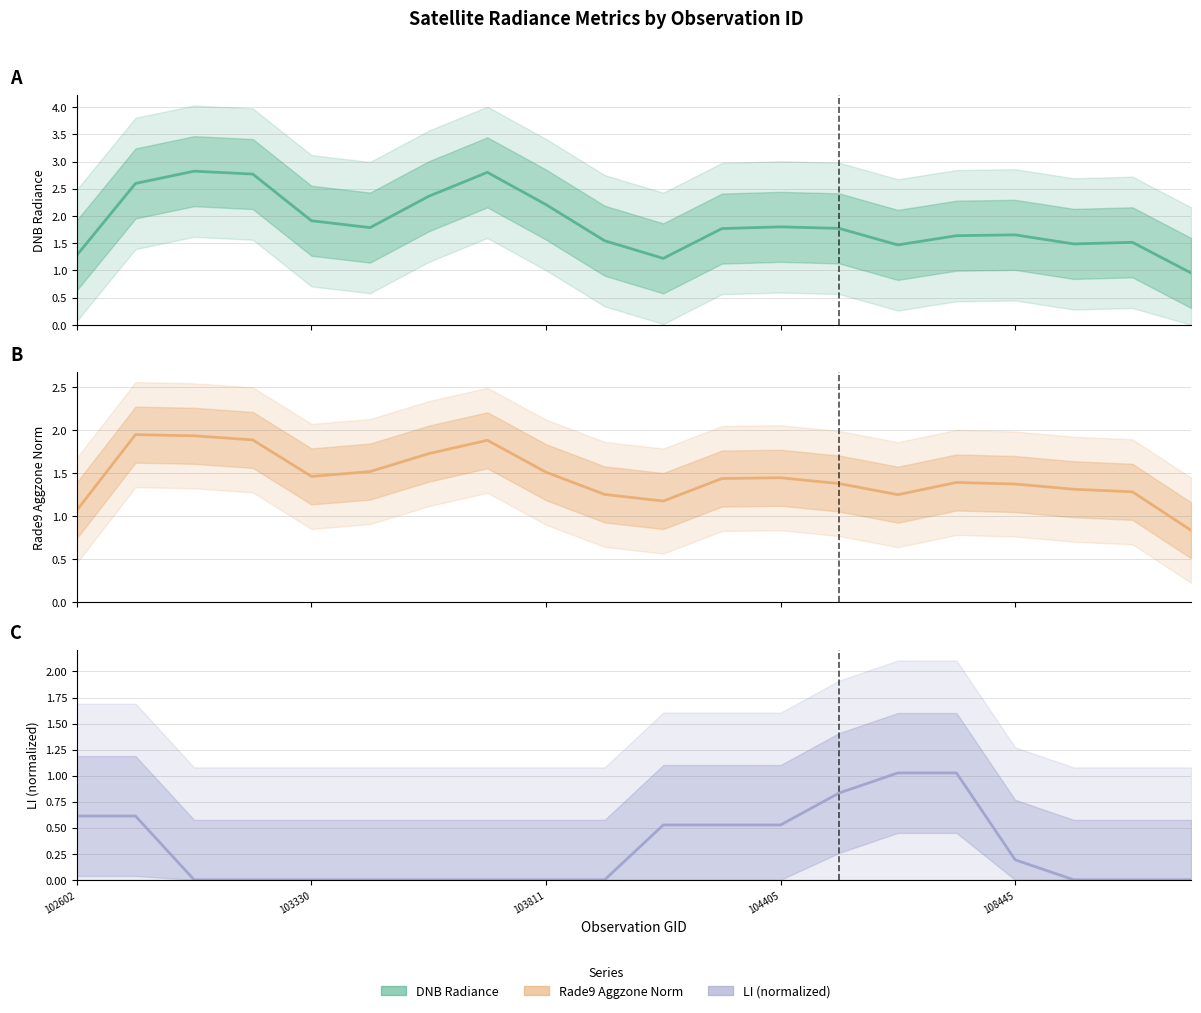

True or false: dnbrad (smoothed) and rade9_aggzone_norm (smoothed) cross at least once.

False